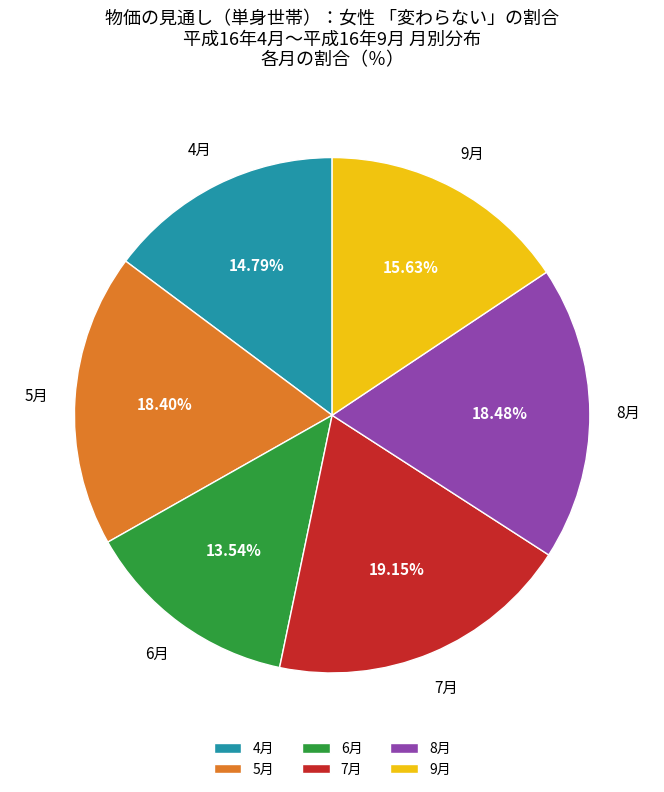

What is the ratio of the value at 9月 to the value at 6月?

1.2